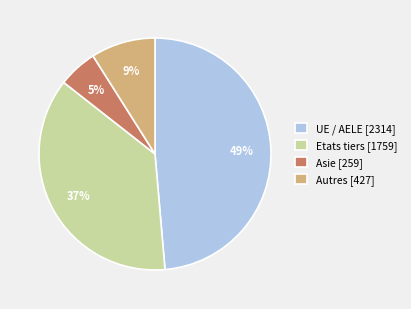

Does any single category account for the majority?

No